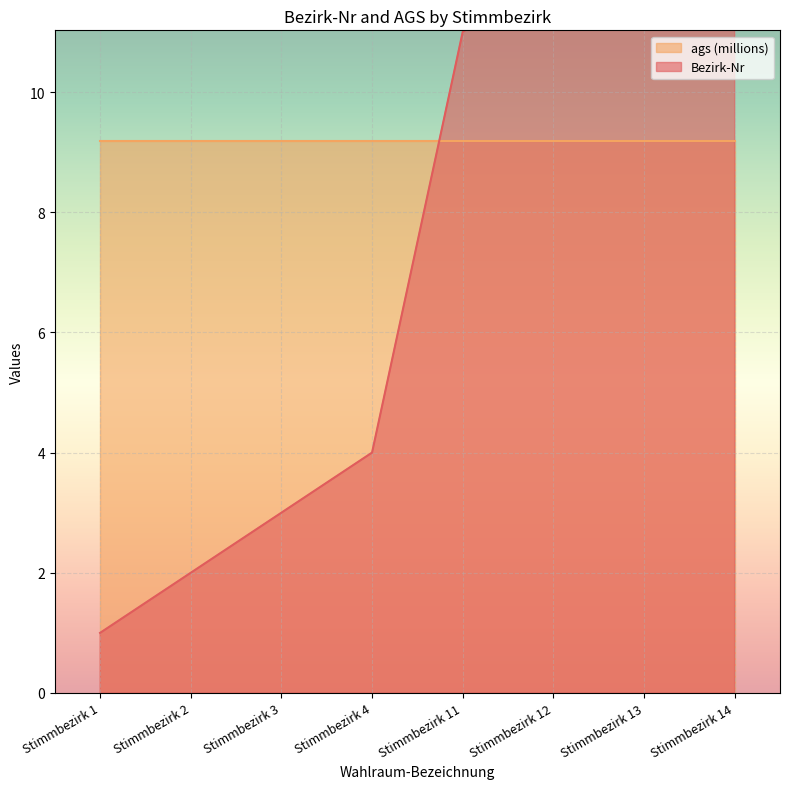

Where is the data nearest to the value 7?

Stimmbezirk 4